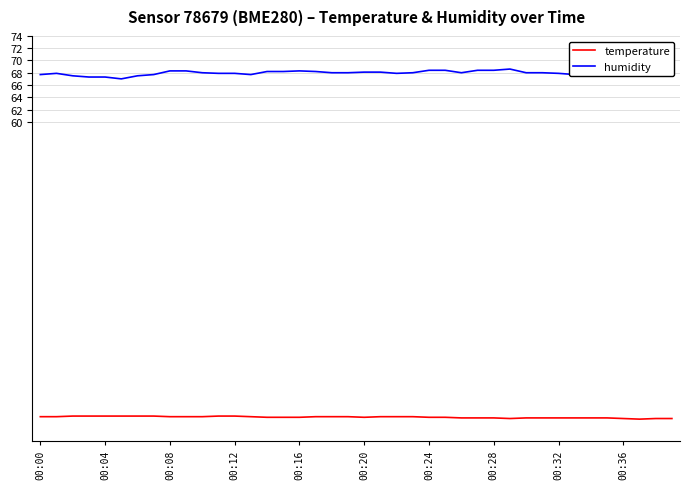

Which series has the largest total across all categories?

humidity